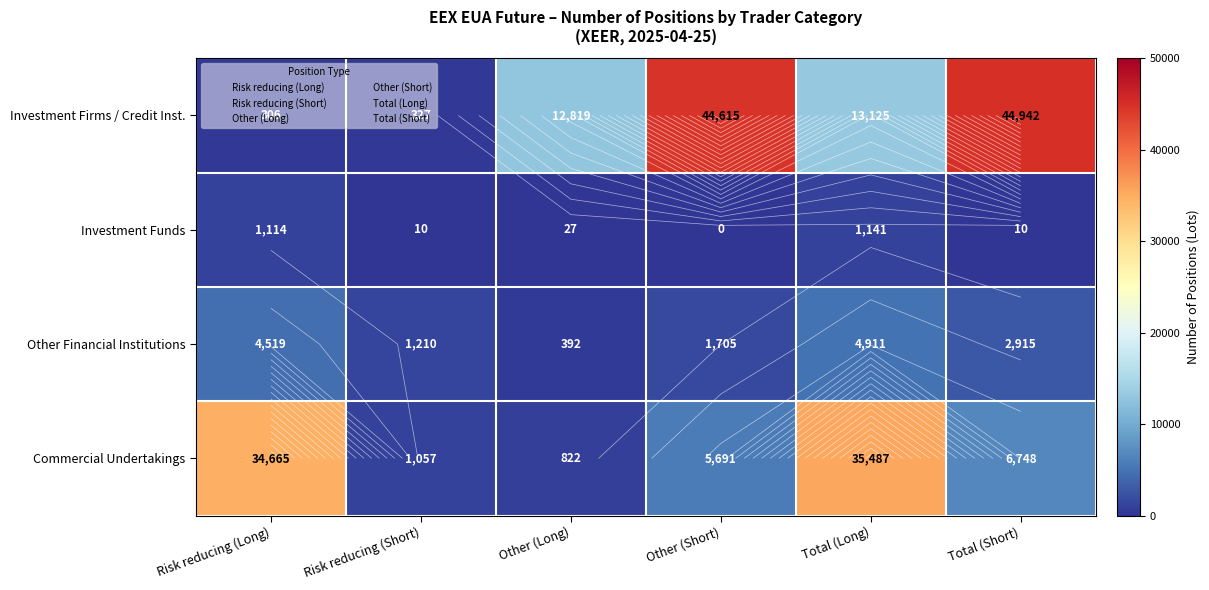

What is the difference between the maximum and second lowest values in the Commercial Undertakings series?

34430.0